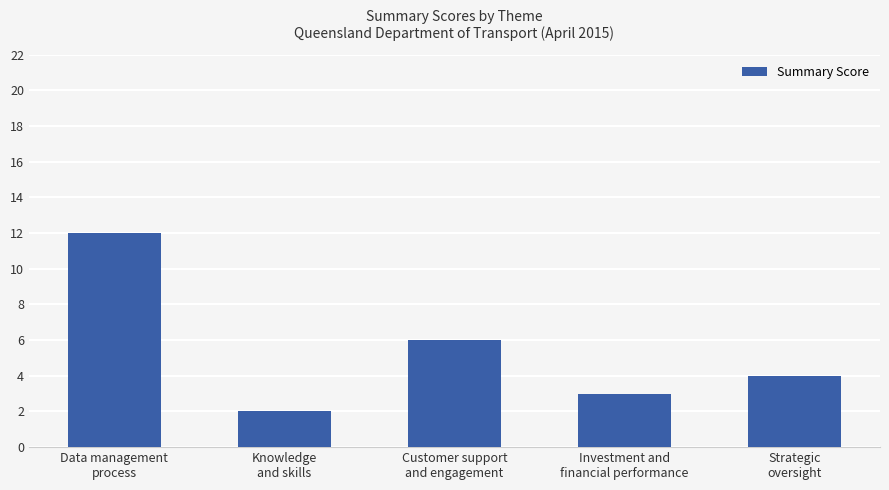

What is the difference between the maximum and minimum values?

10